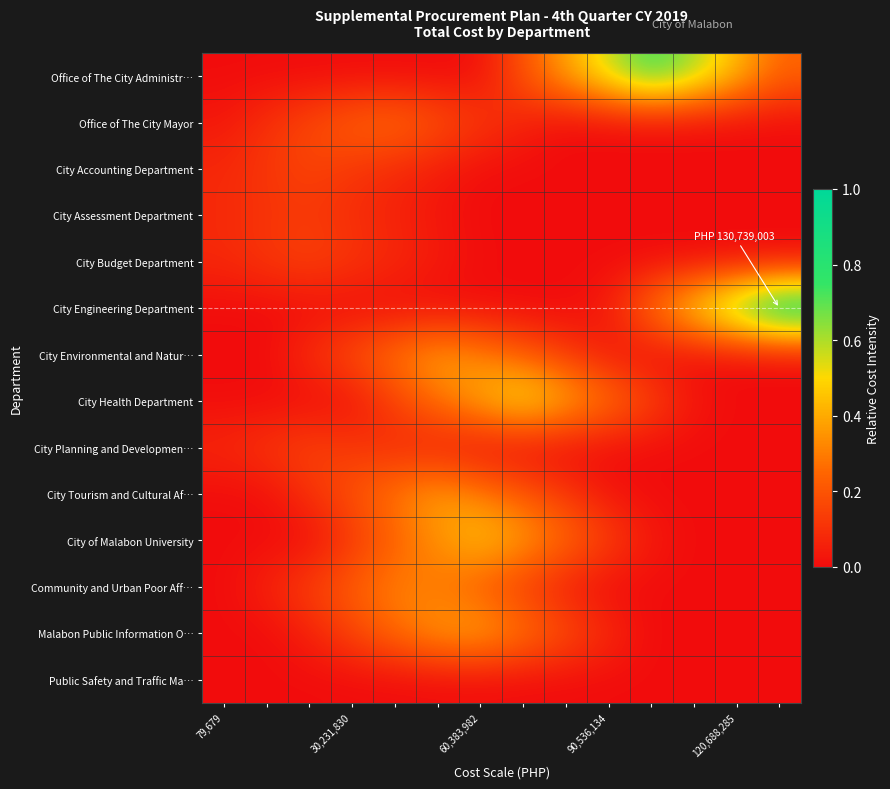

Reading left to right, what are all the values shown in this chart?

Office of The City Administr…: 0.0	0.0	0.0	0.0	0.0	0.0	0.0	0.2	0.4	0.6	0.8	0.6	0.4	0.2
Office of The City Mayor: 0.0	0.1	0.2	0.2	0.3	0.2	0.1	0.1	0.0	0.0	0.0	0.0	0.0	0.0
City Accounting Department: 0.1	0.1	0.2	0.1	0.1	0.0	0.0	0.0	0.0	0.0	0.0	0.0	0.0	0.0
City Assessment Department: 0.1	0.1	0.1	0.1	0.1	0.0	0.0	0.0	0.0	0.0	0.0	0.0	0.0	0.0
City Budget Department: 0.1	0.1	0.2	0.1	0.1	0.0	0.0	0.0	0.0	0.0	0.0	0.0	0.0	0.0
City Engineering Department: 0.0	0.0	0.0	0.0	0.0	0.0	0.0	0.0	0.0	0.0	0.3	0.5	0.8	1.0
City Environmental and Natur…: 0.0	0.0	0.1	0.2	0.3	0.4	0.3	0.2	0.1	0.0	0.0	0.0	0.0	0.0
City Health Department: 0.0	0.0	0.0	0.0	0.1	0.3	0.4	0.5	0.4	0.3	0.2	0.0	0.0	0.0
City Planning and Developmen…: 0.1	0.1	0.2	0.1	0.1	0.0	0.0	0.0	0.0	0.0	0.0	0.0	0.0	0.0
City Tourism and Cultural Af…: 0.0	0.0	0.1	0.2	0.3	0.4	0.3	0.2	0.1	0.0	0.0	0.0	0.0	0.0
City of Malabon University: 0.0	0.0	0.0	0.1	0.2	0.3	0.5	0.4	0.3	0.2	0.0	0.0	0.0	0.0
Community and Urban Poor Aff…: 0.0	0.1	0.1	0.2	0.3	0.3	0.2	0.1	0.0	0.0	0.0	0.0	0.0	0.0
Malabon Public Information O…: 0.0	0.0	0.1	0.2	0.3	0.4	0.4	0.3	0.2	0.1	0.0	0.0	0.0	0.0
Public Safety and Traffic Ma…: 0.0	0.0	0.0	0.0	0.0	0.0	0.0	0.0	0.0	0.0	0.0	0.0	0.0	0.0